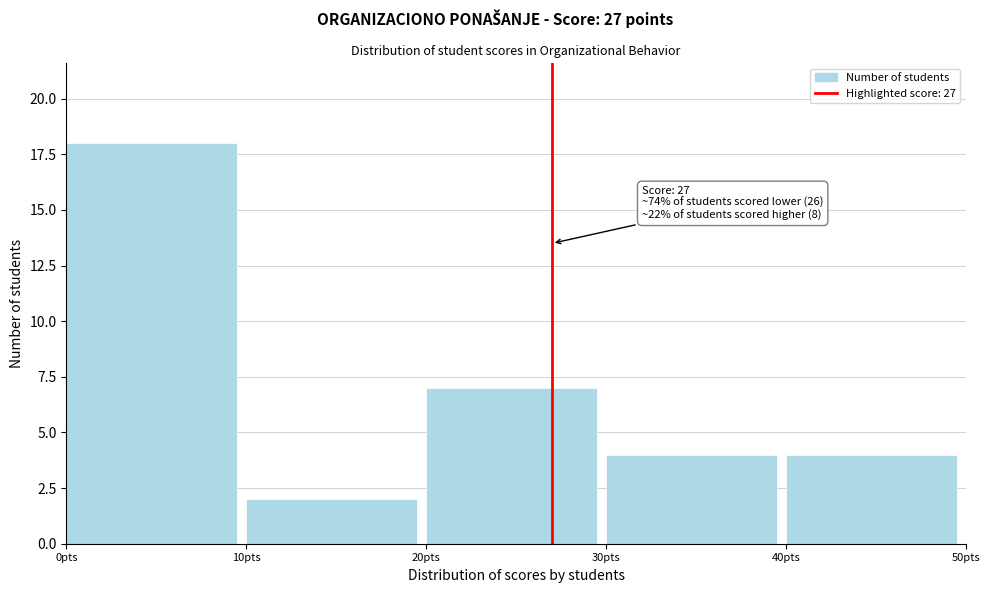

Over which range of the x-axis is the bar tallest?

0 to 10